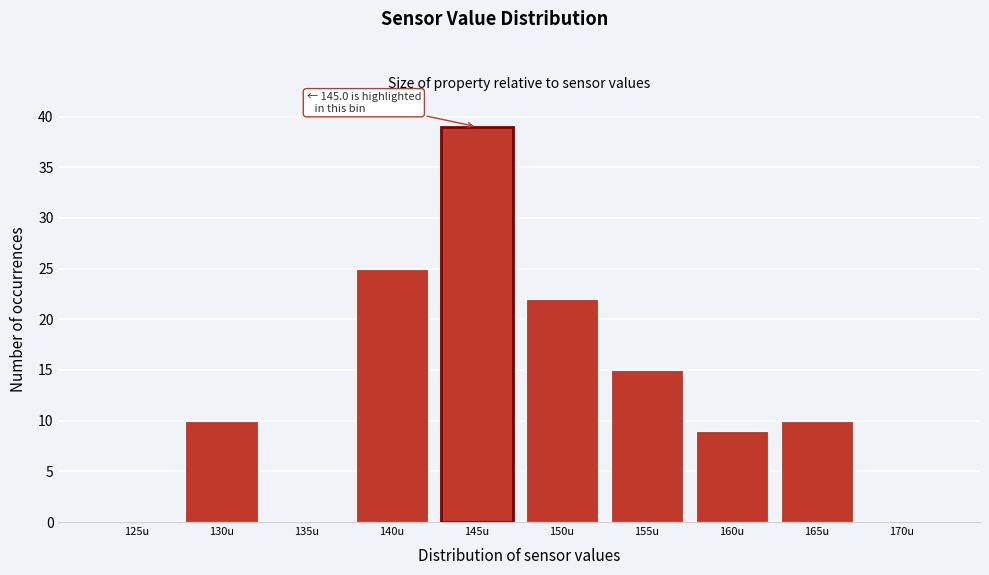

Reading right to left, extract all data points from this chart.

170u=0	165u=10	160u=9	155u=15	150u=22	145u=39	140u=25	135u=0	130u=10	125u=0